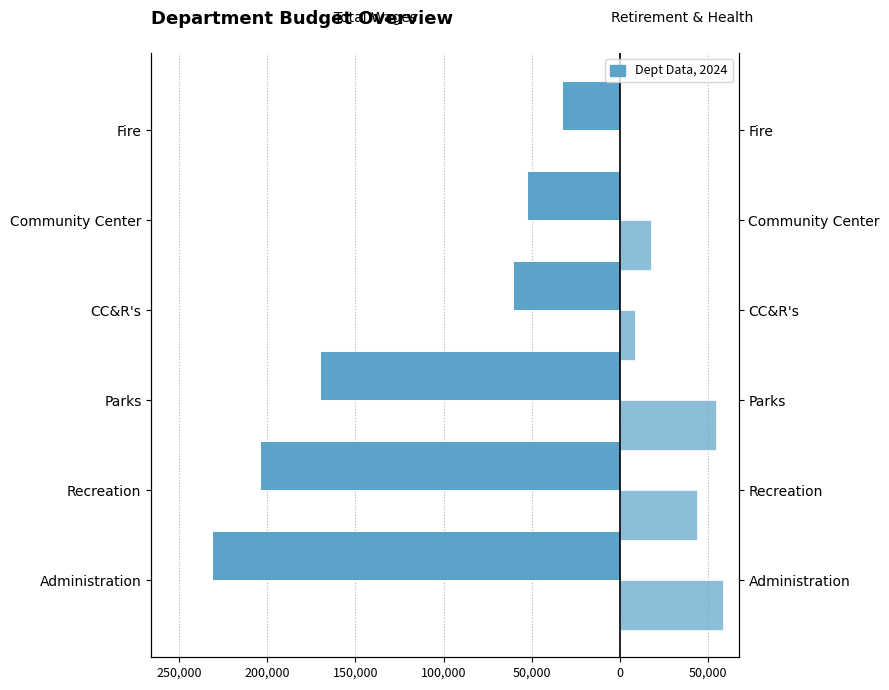

What is the sum of all Total Retirement & Health Contribution values?

183071